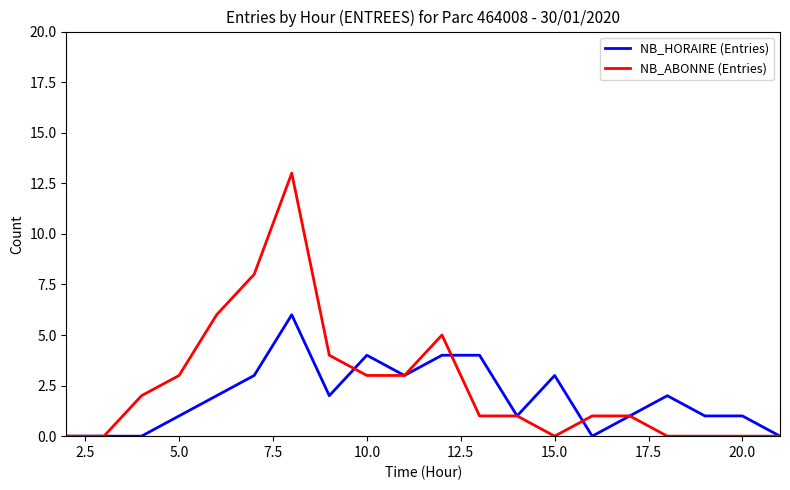

What is the highest value of the NB_ABONNE (Entries) series?

13